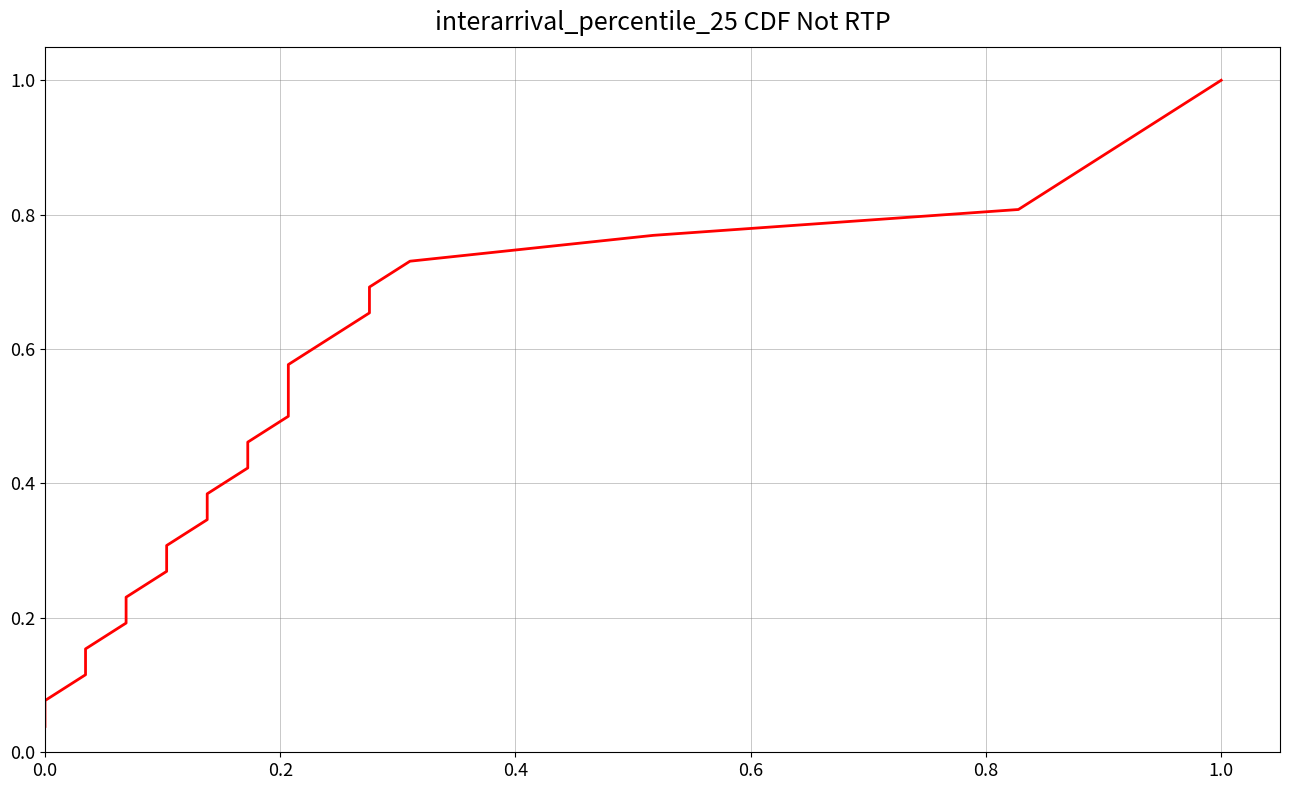

True or false: there are more than 2 points higher than both neighbors.

False